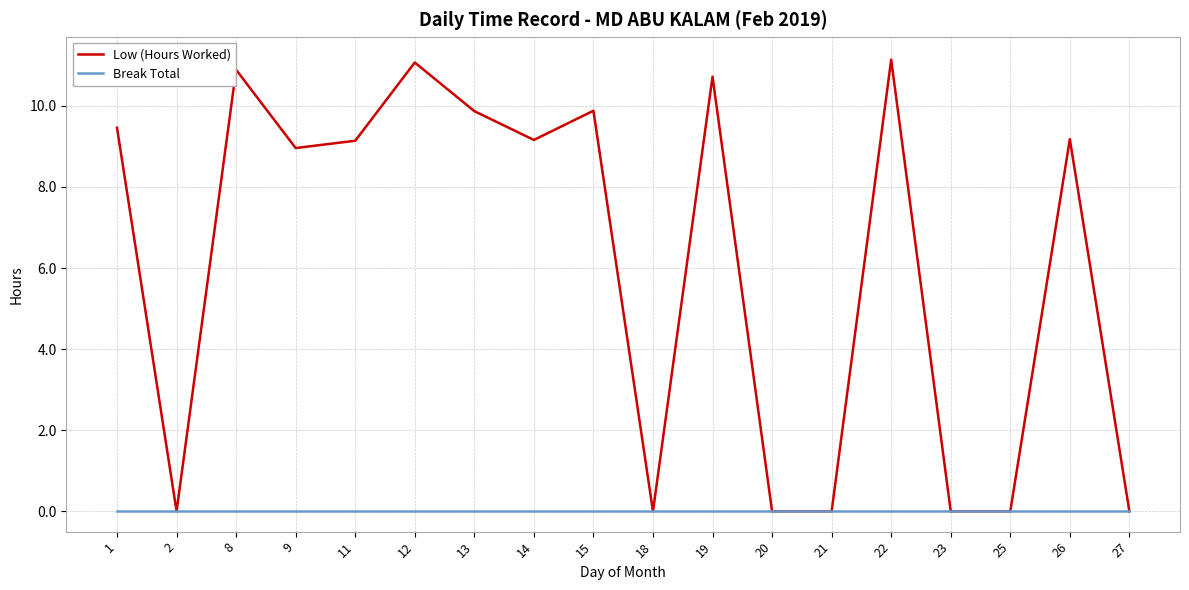

List the series in order of their peak value, lowest first.

Break Total, Low (Hours Worked)